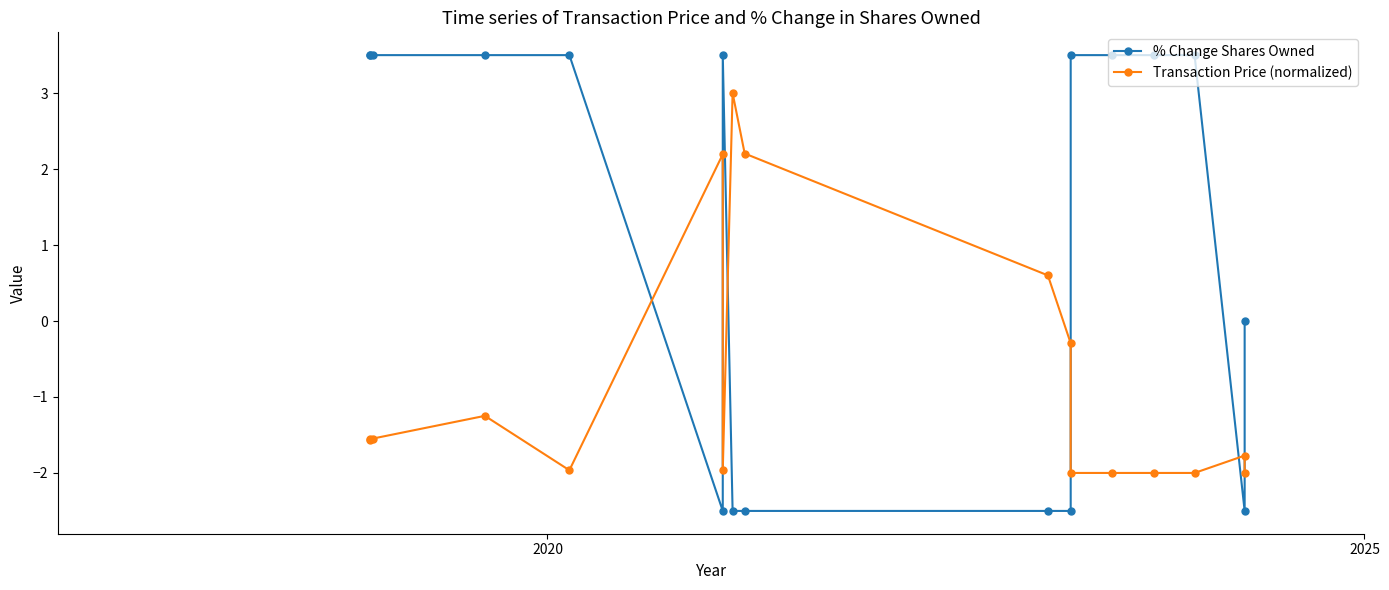

List the series in order of their overall mean, lowest first.

Transaction Price (normalized), % Change Shares Owned